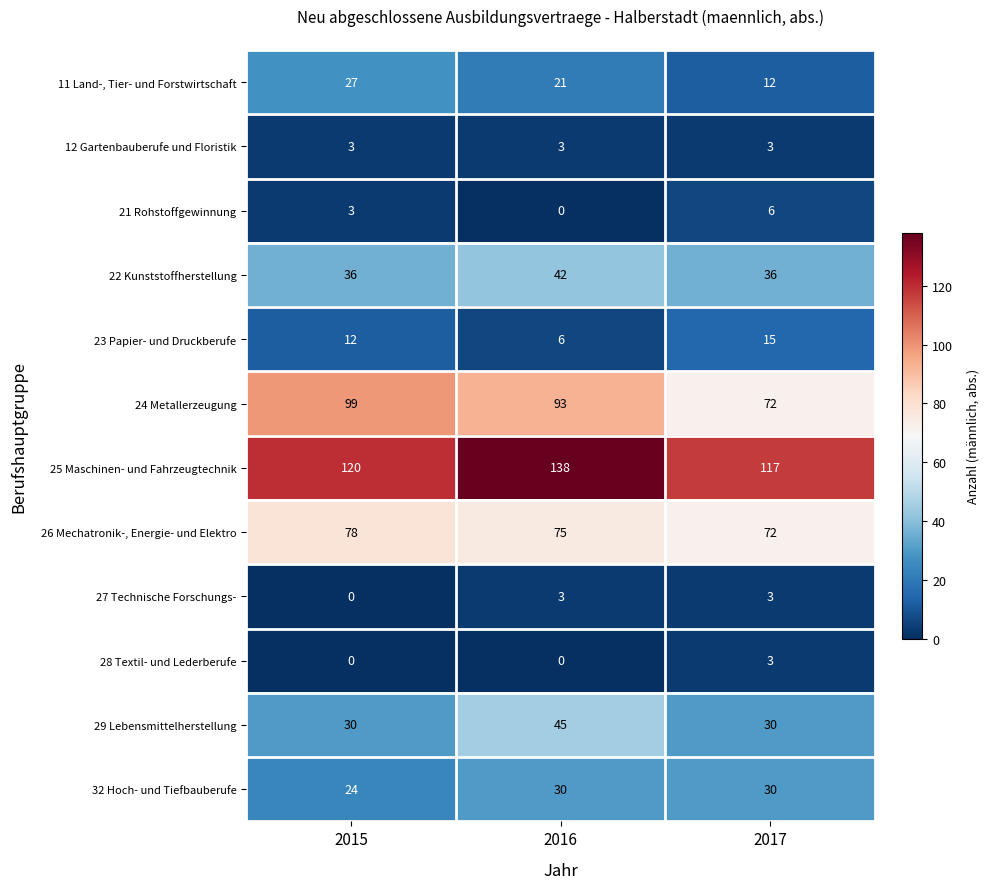

Read the 29 Lebensmittelherstellung value at 2017.

30